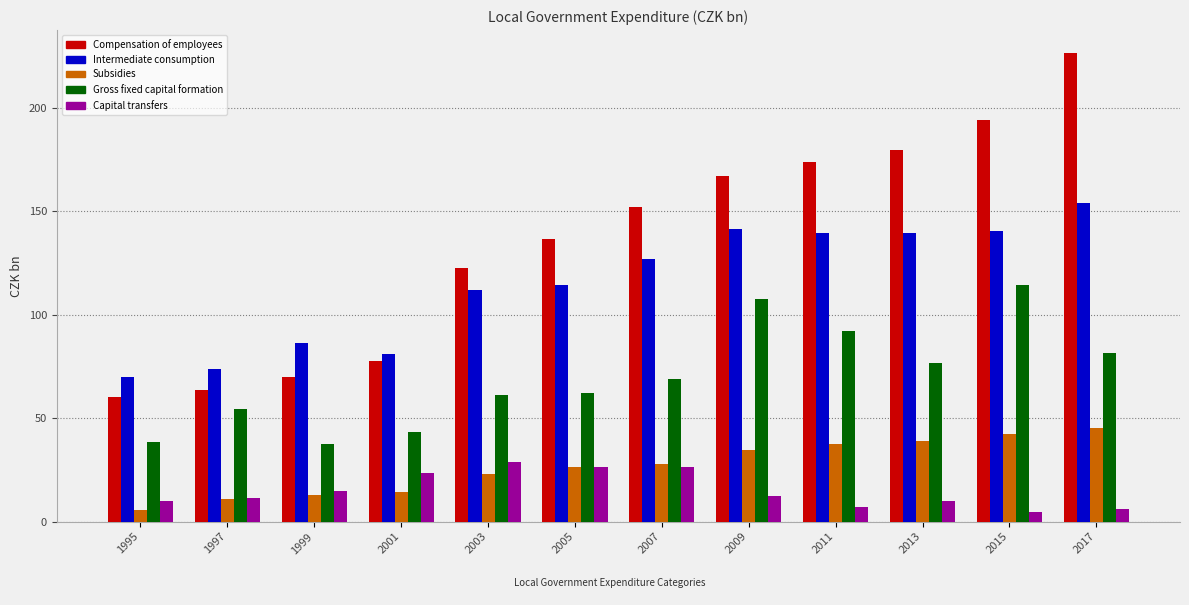

Which series changed the most between 1997 and 2003?

Compensation of employees